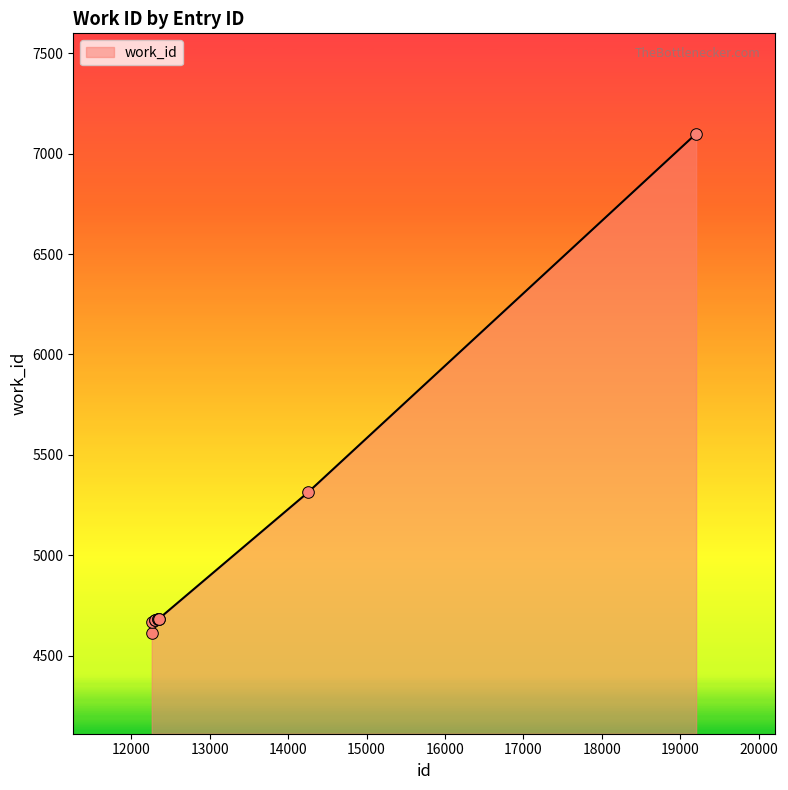

What is the greatest value displayed?

7099